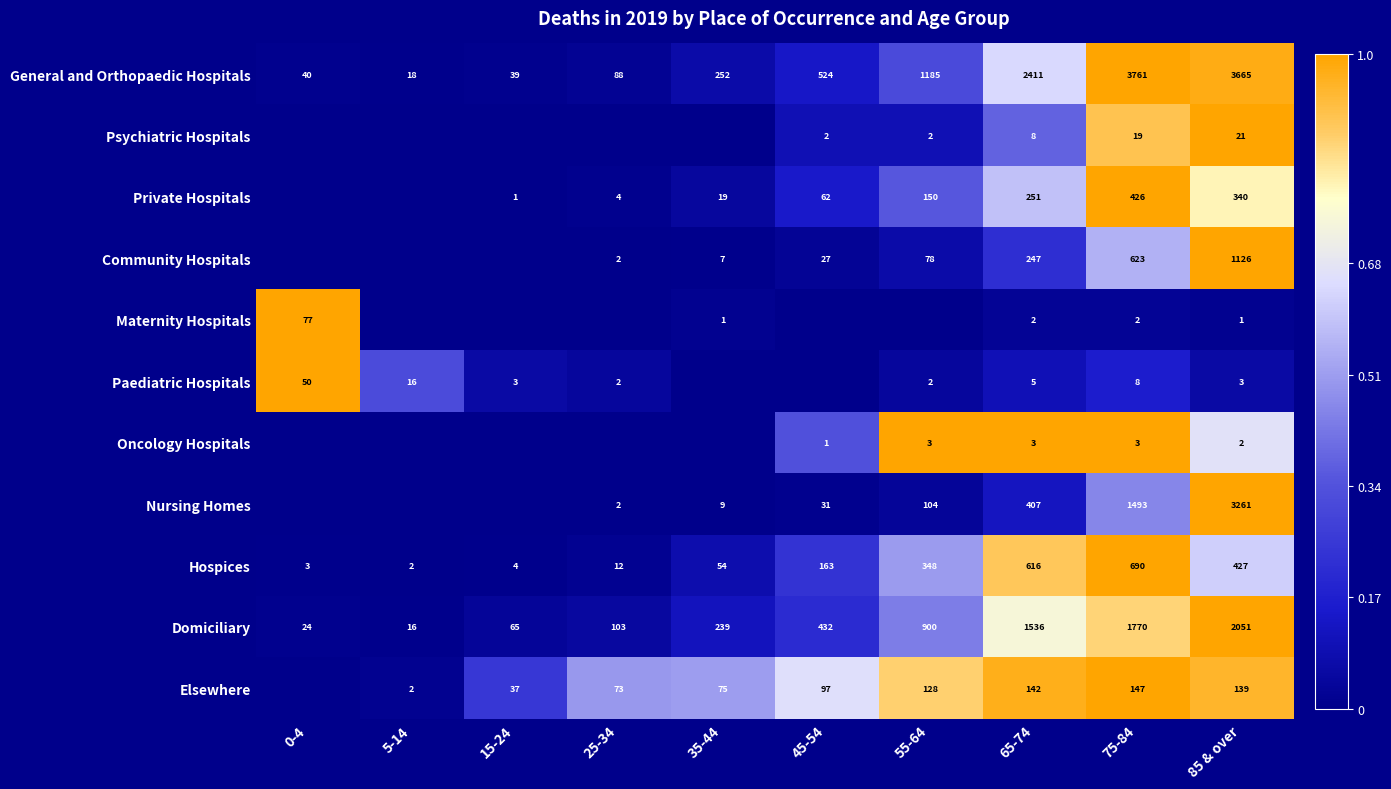

Rank the categories by Domiciliary value from lowest to highest.

5-14, 0-4, 15-24, 25-34, 35-44, 45-54, 55-64, 65-74, 75-84, 85 & over